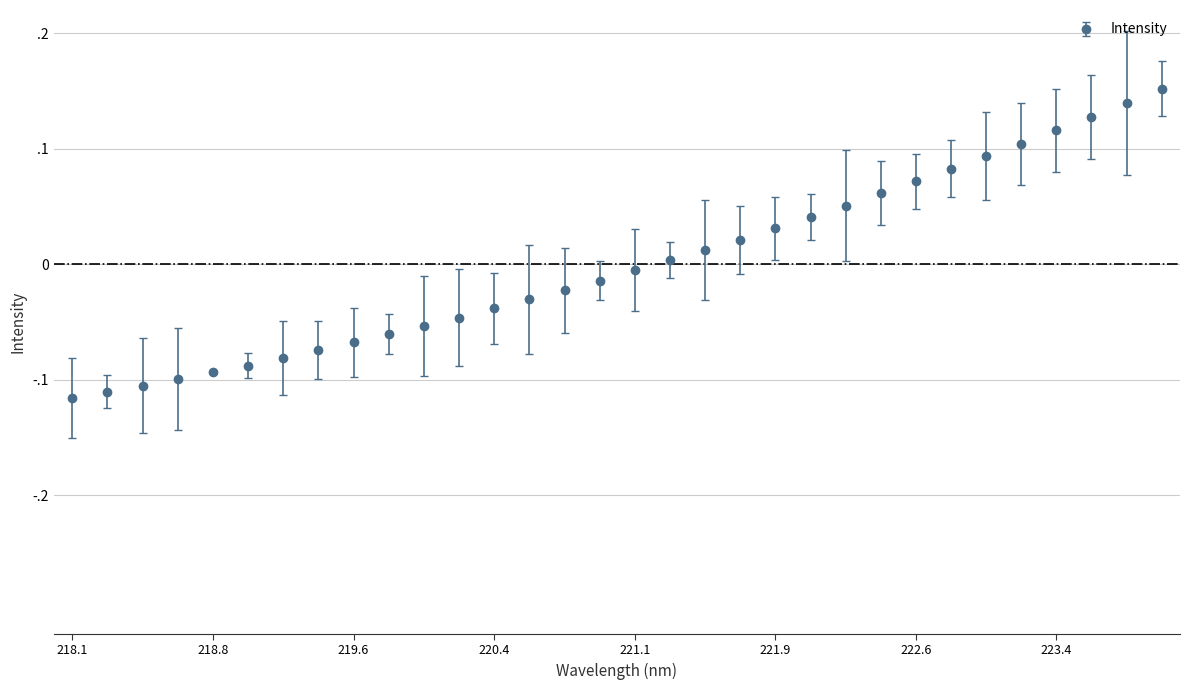

Rank the categories by value from highest to lowest.

223.9802, 223.7895, 223.5987, 223.408, 223.2172, 223.0264, 222.8355, 222.6447, 222.4538, 222.263, 222.0721, 221.8812, 221.6902, 221.4993, 221.3083, 221.1174, 220.9264, 220.7354, 220.5444, 220.3533, 220.1623, 219.9712, 219.7801, 219.589, 219.3979, 219.2067, 219.0156, 218.8244, 218.6332, 218.442, 218.2508, 218.0596